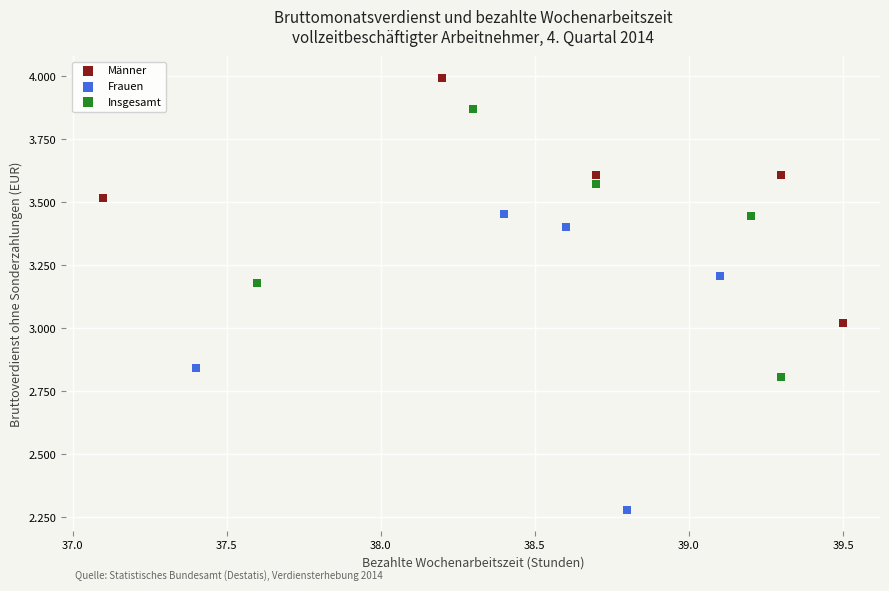

What are all the series names shown in the legend?

Männer, Frauen, Insgesamt